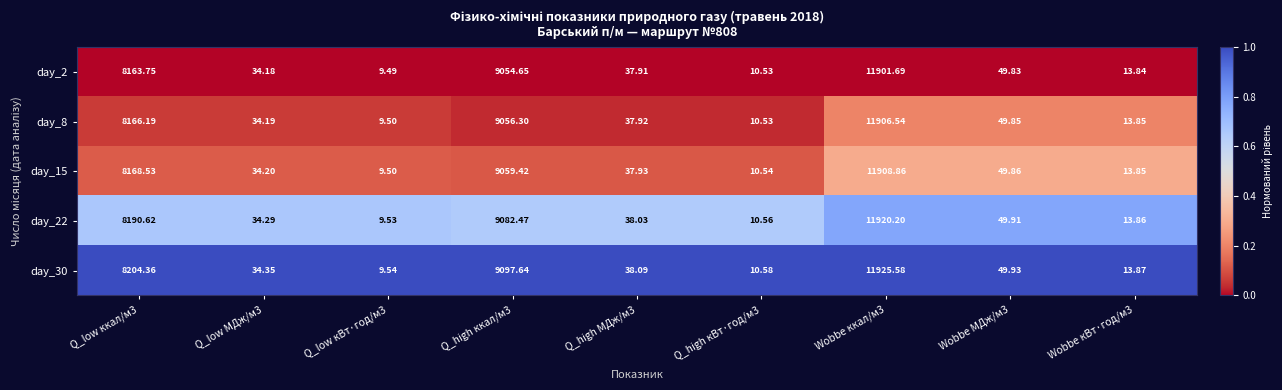

Is the value of day_8 at Wobbe кВт·год/м3 greater than the value of day_2 at Q_low МДж/м3?

No